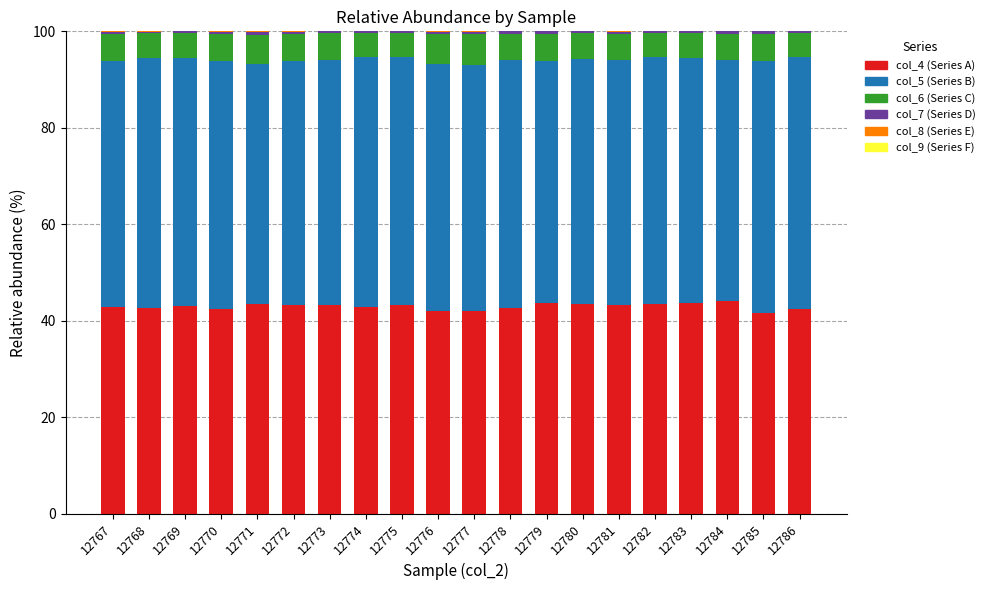

What is the highest value of the col_4 (Series A) series?

44.1